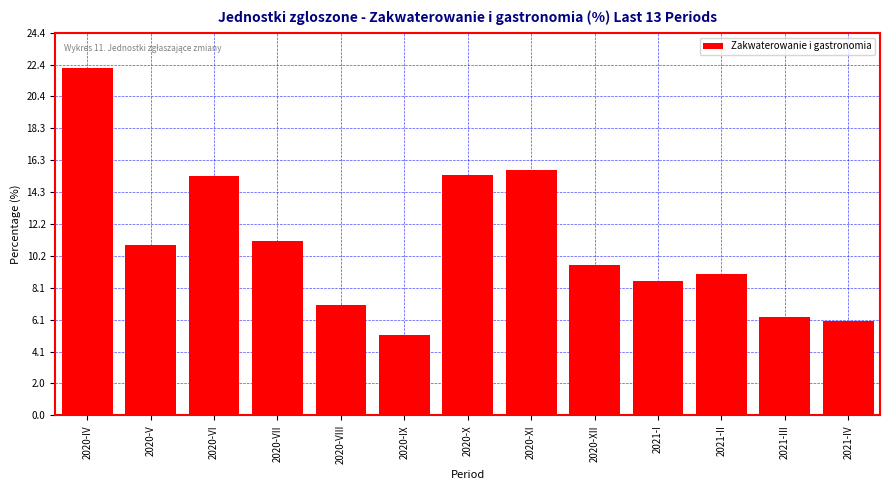

What is the ratio of the value at 2021-I to the value at 2020-X?

0.6